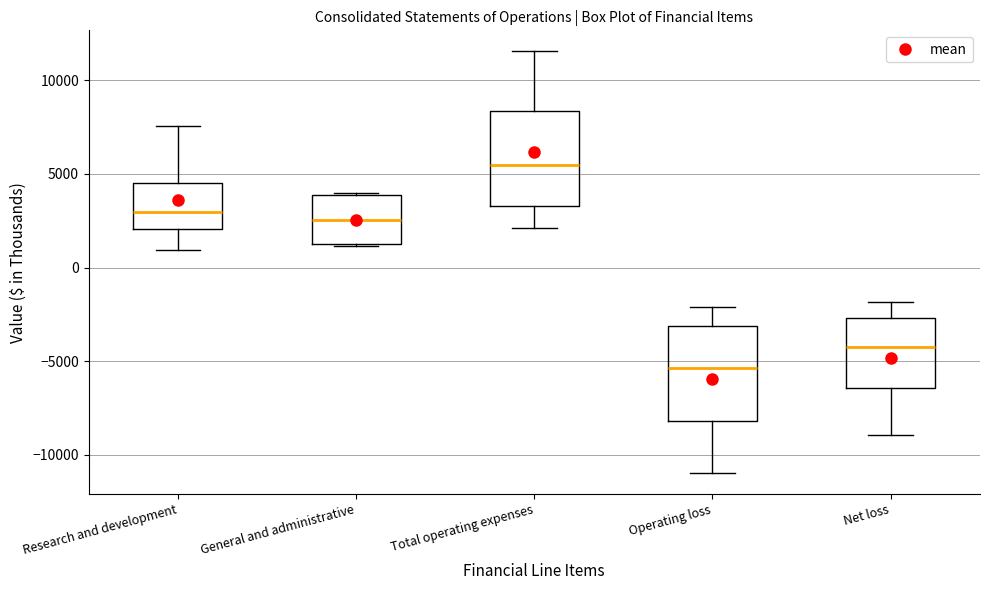

Reading left to right, transcribe this box plot: for each box, give where its median line is, the range the box spans, and where its two whiskers end, as read against the y-axis. The values are not printed on the chart, so give them approximately, as read against the axis.

Research and development: median 3000, box 2000 to 4500, whiskers 1000 to 7500
General and administrative: median 2500, box 1000 to 4000, whiskers 1000 to 4000
Total operating expenses: median 5500, box 3500 to 8500, whiskers 2000 to 11500
Operating loss: median -5500, box -8000 to -3000, whiskers -11000 to -2000
Net loss: median -4500, box -6500 to -2500, whiskers -9000 to -2000